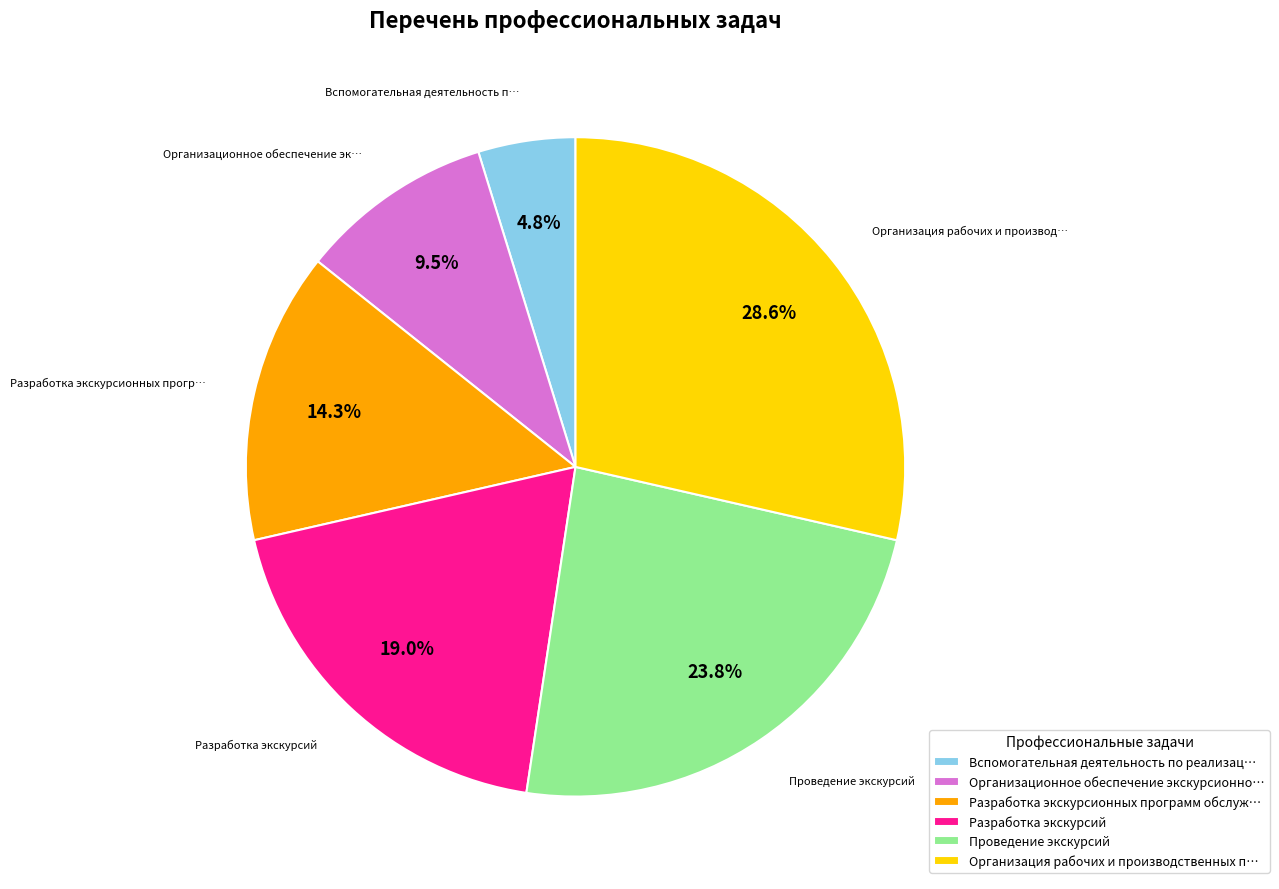

Does Разработка экскурсий account for over 50% of the chart?

No